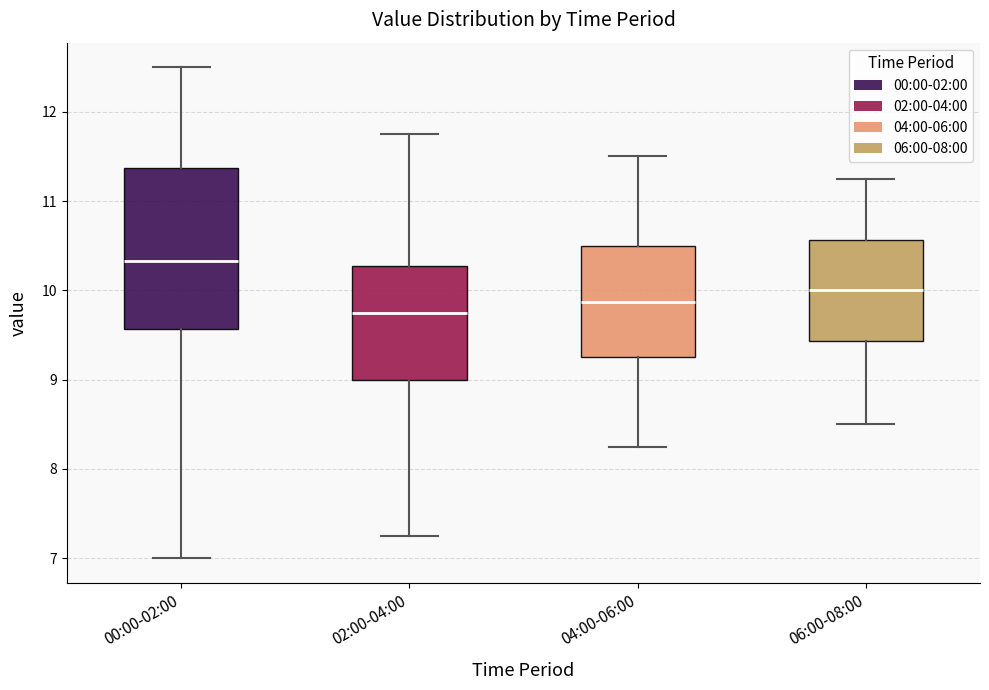

Comparing the boxes themselves (not the whiskers), which one is the tallest?

00:00-02:00